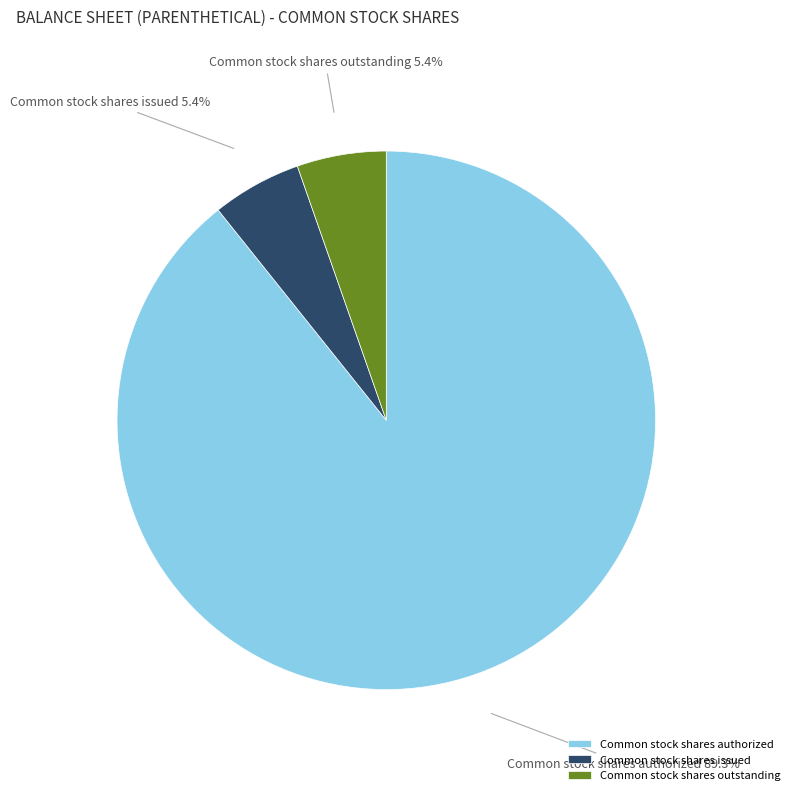

Count the number of slices in the pie.

3